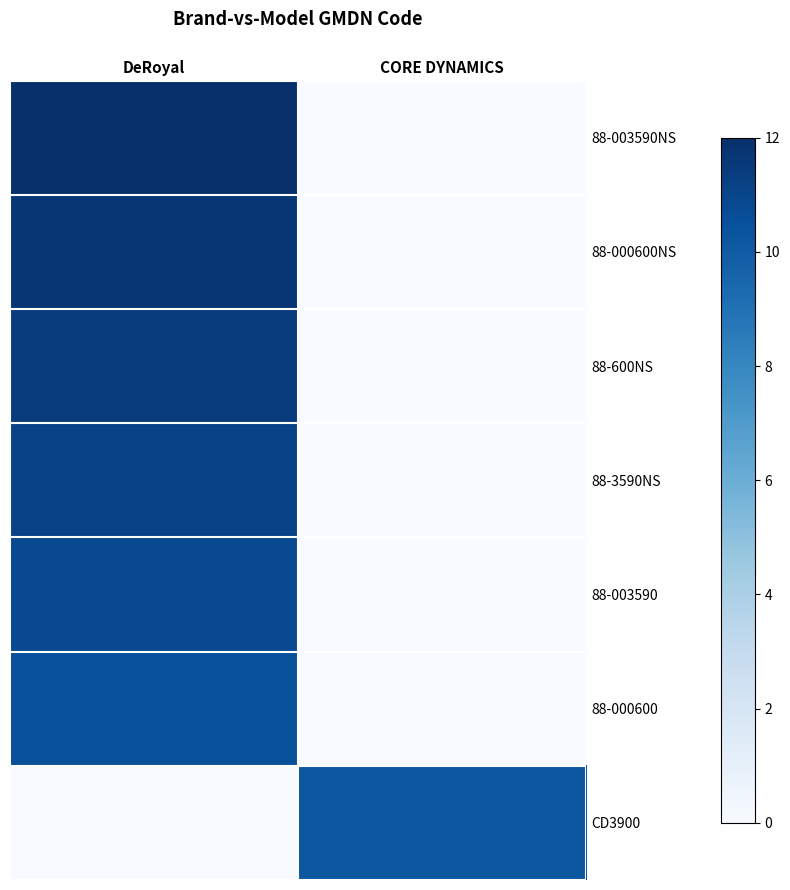

Reading right to left, what are all the values shown in this chart?

88-003590NS: CORE DYNAMICS=0.0	DeRoyal=12.0
88-000600NS: CORE DYNAMICS=0.0	DeRoyal=11.7
88-600NS: CORE DYNAMICS=0.0	DeRoyal=11.4
88-3590NS: CORE DYNAMICS=0.0	DeRoyal=11.1
88-003590: CORE DYNAMICS=0.0	DeRoyal=10.8
88-000600: CORE DYNAMICS=0.0	DeRoyal=10.5
CD3900: CORE DYNAMICS=10.2	DeRoyal=0.0